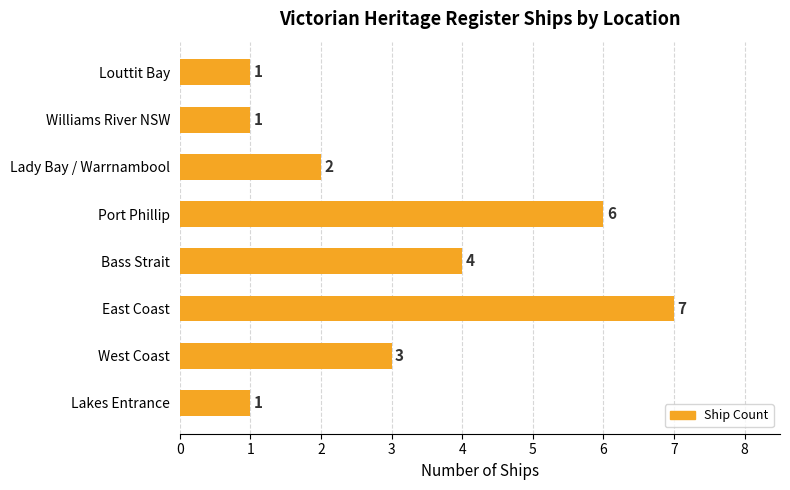

Is it true that the value at Williams River NSW is 1?

True